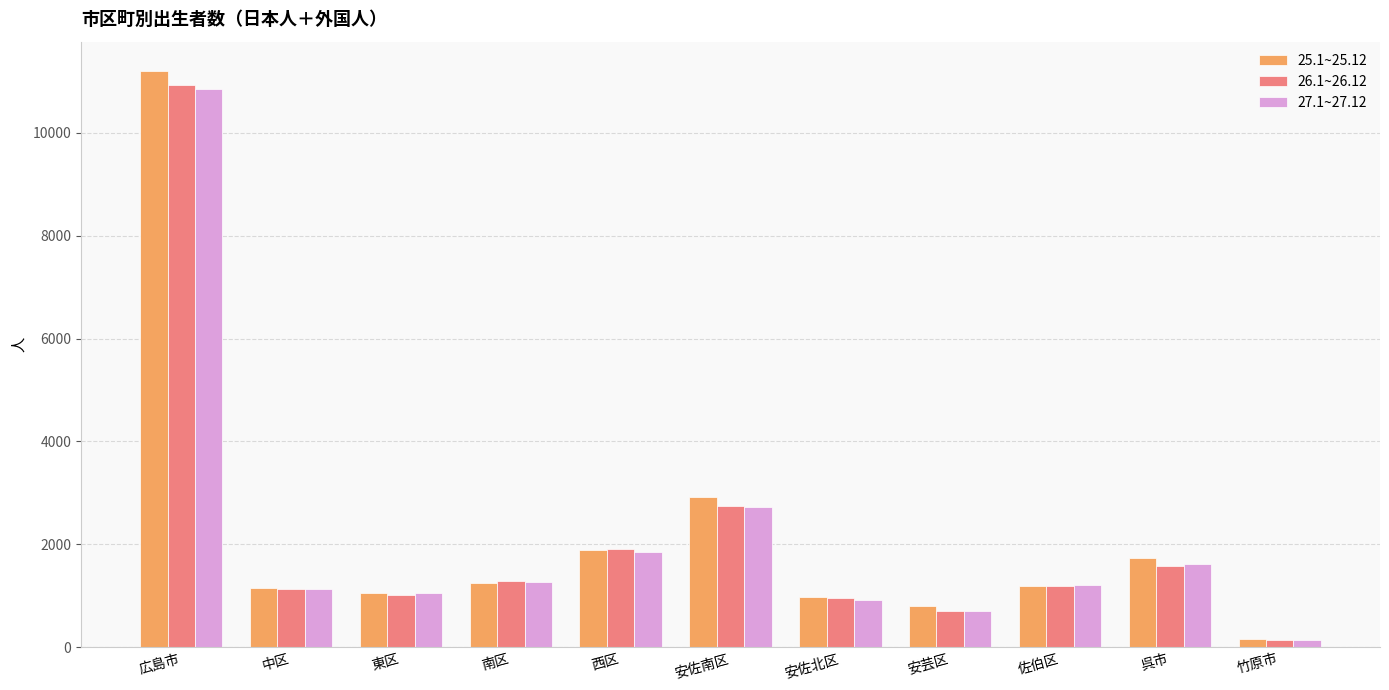

What is the maximum value shown in the chart?

11210